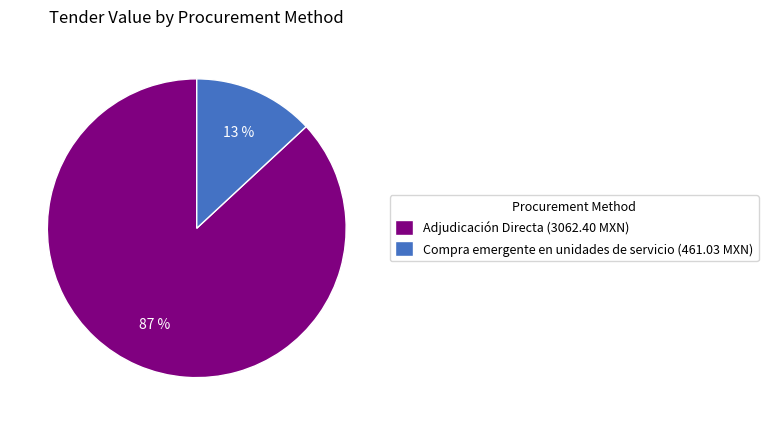

What is the smallest slice in the pie chart?

Compra emergente en unidades de servicio